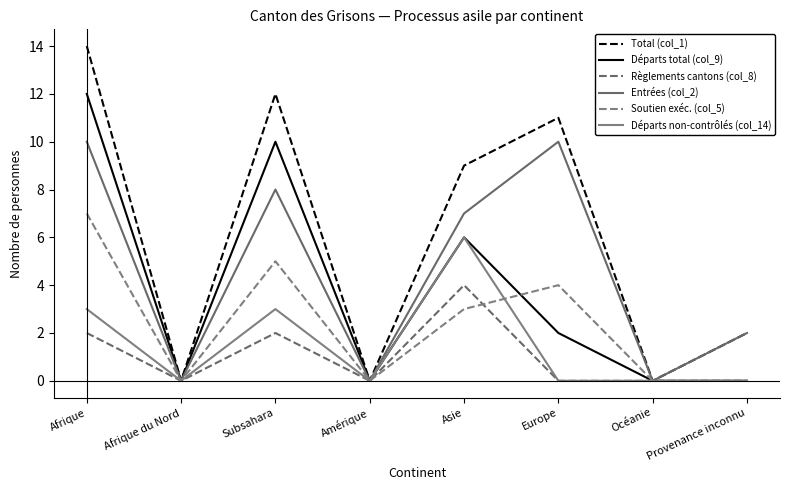

Does the chart have visible grid lines?

No